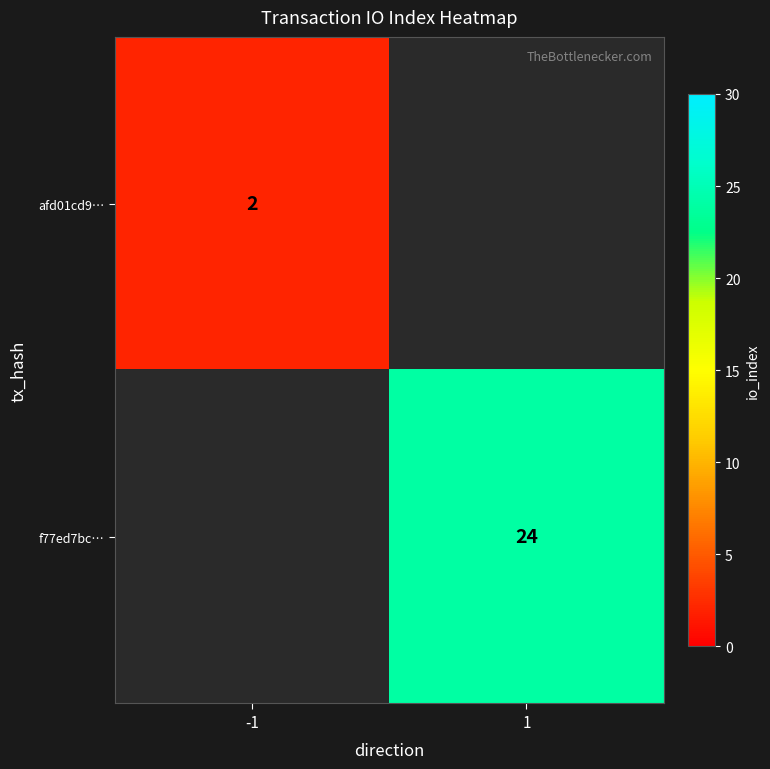

At how many categories does at least one series exceed 14?

1